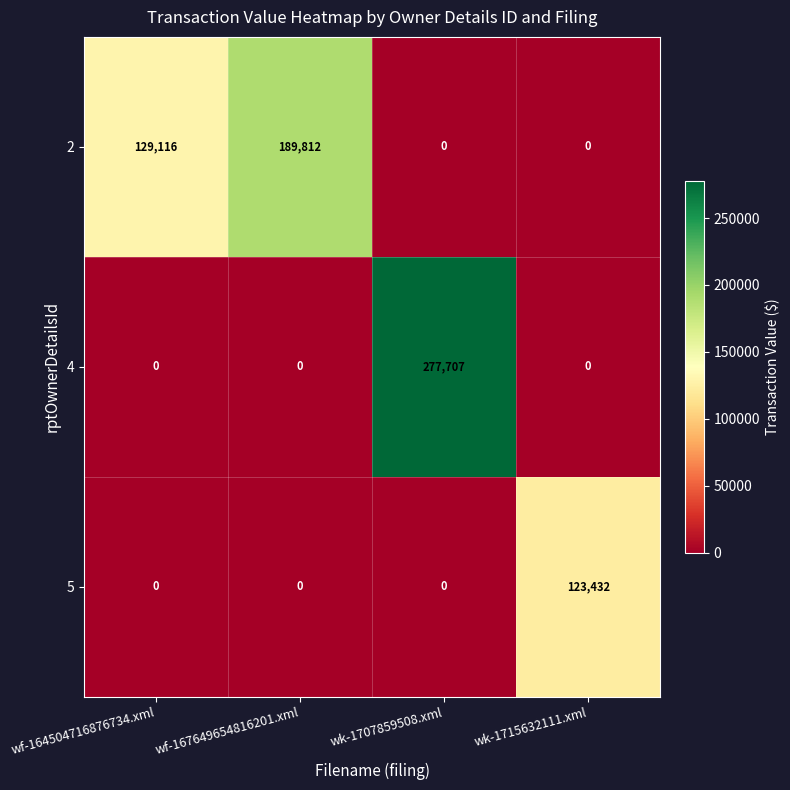

At how many categories does at least one series exceed 226435?

1